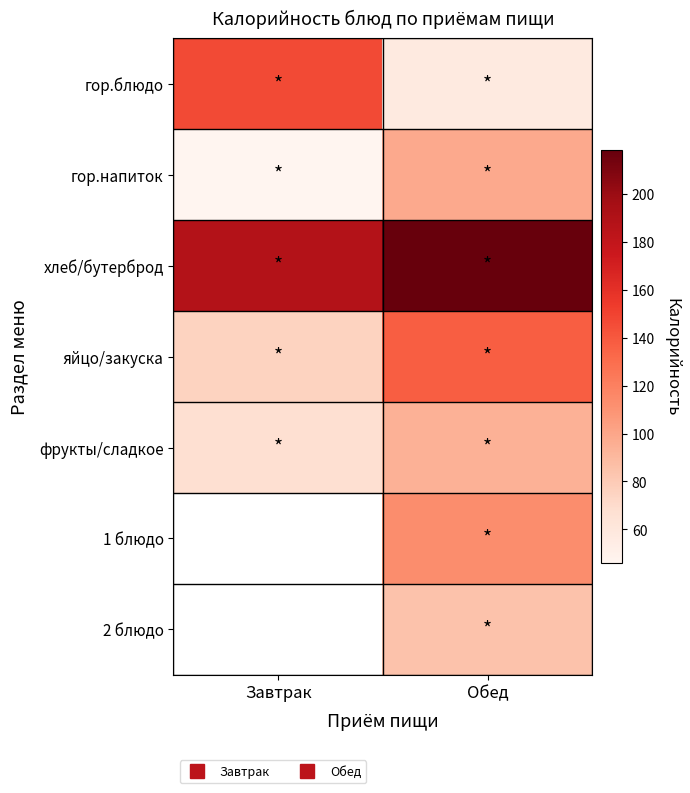

At which category does the chart reach its minimum across all series?

Завтрак